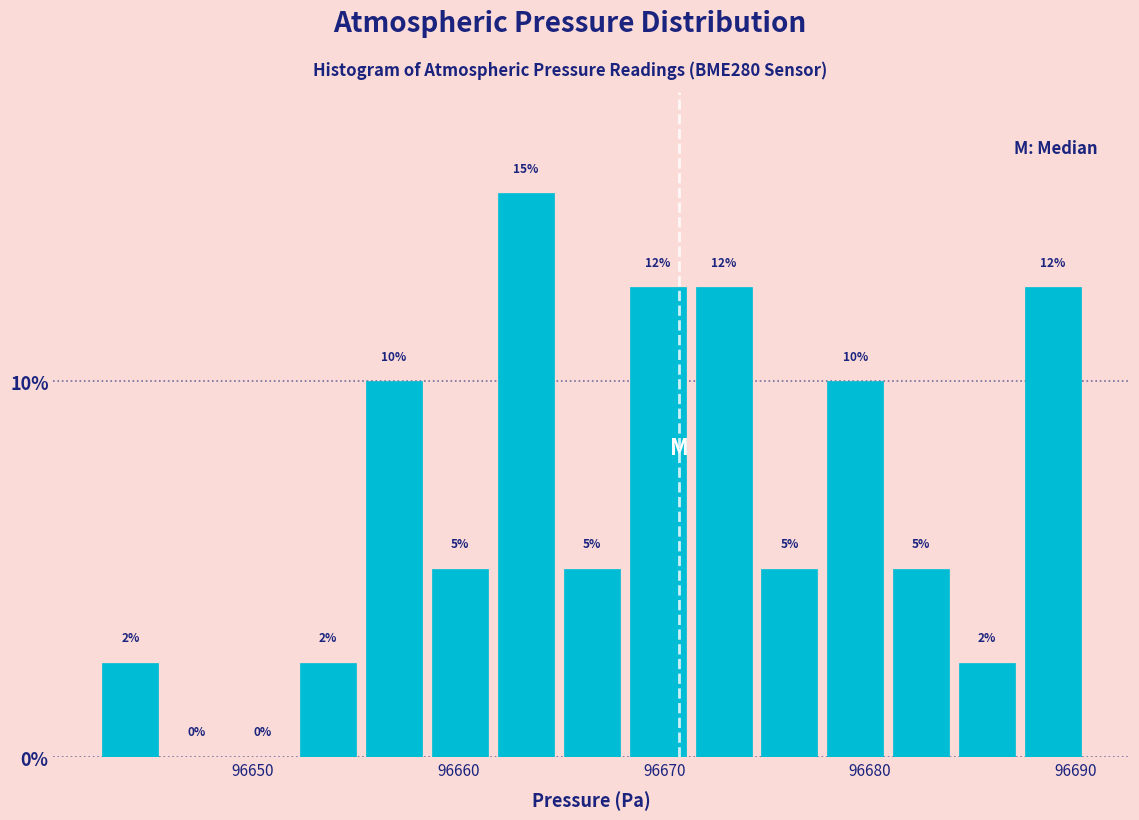

Read against the x-axis, roughly where is the centre of the tallest bar?

96663